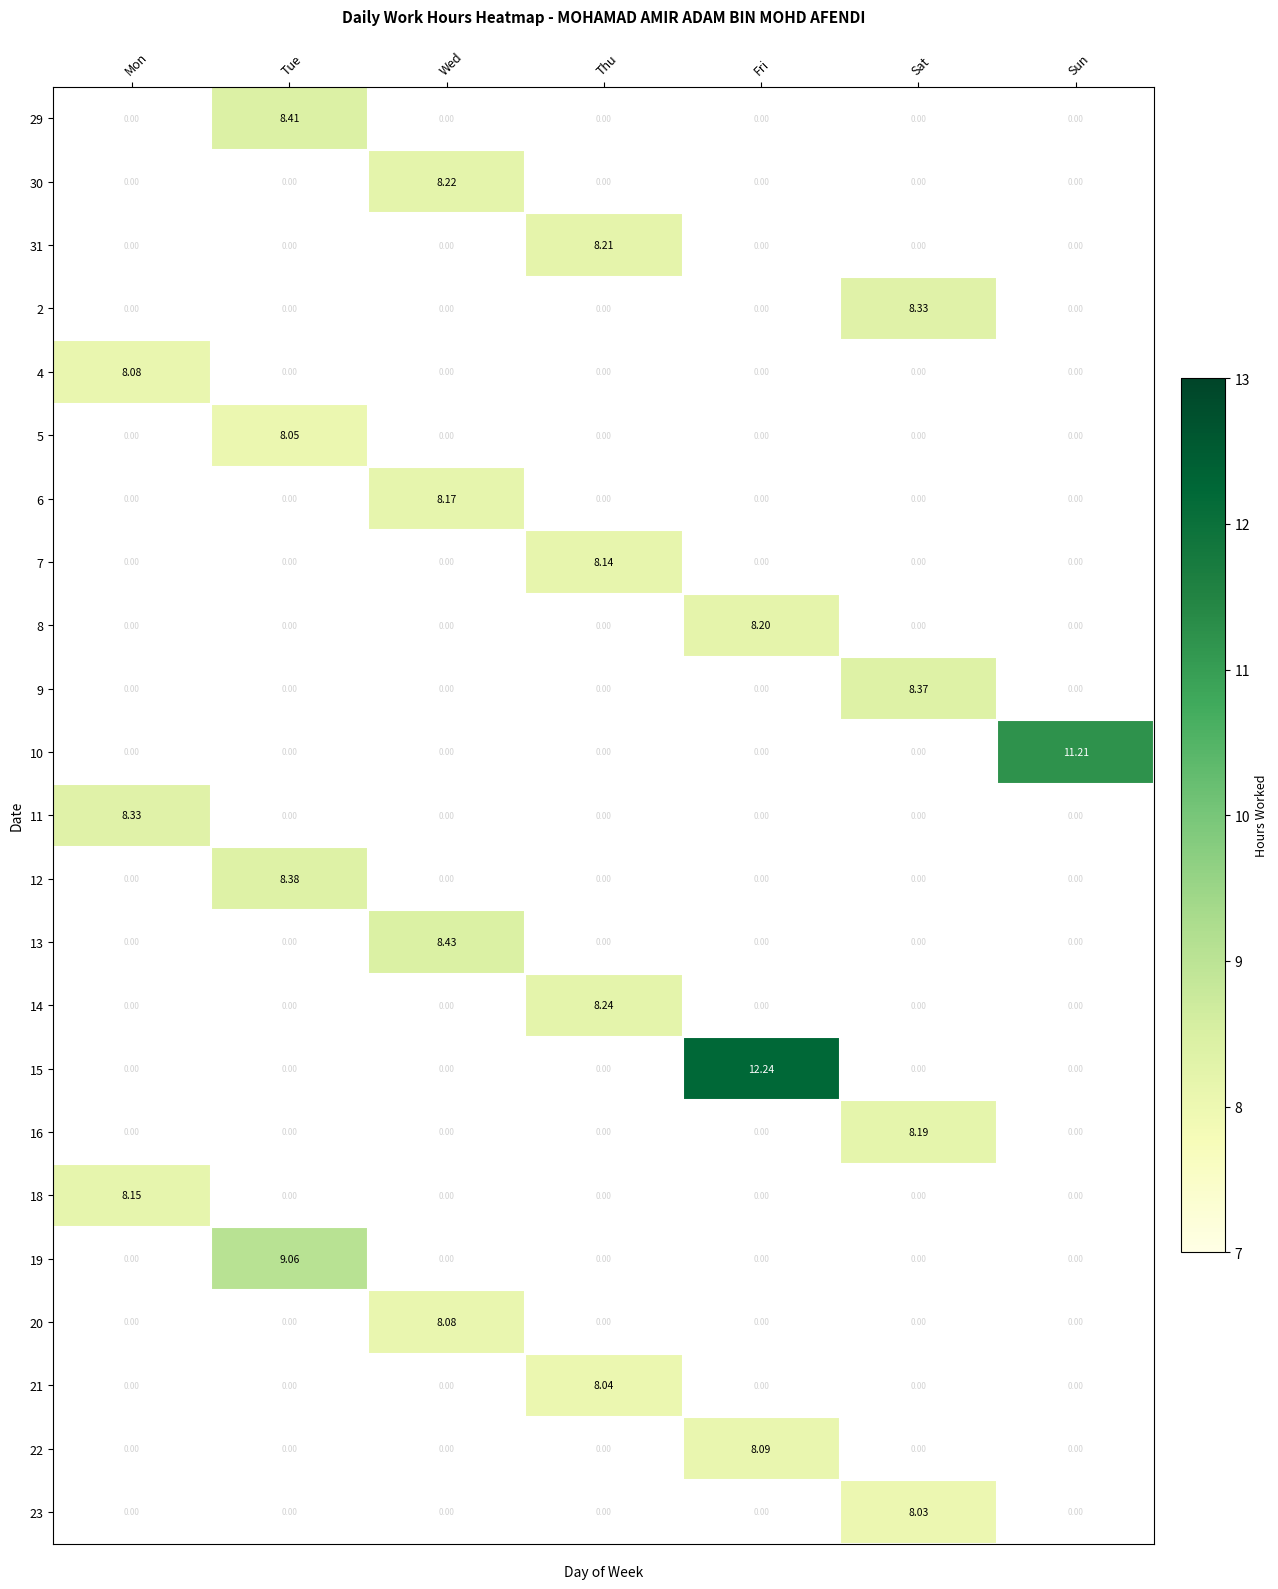

Count the number of categories in the chart.

7